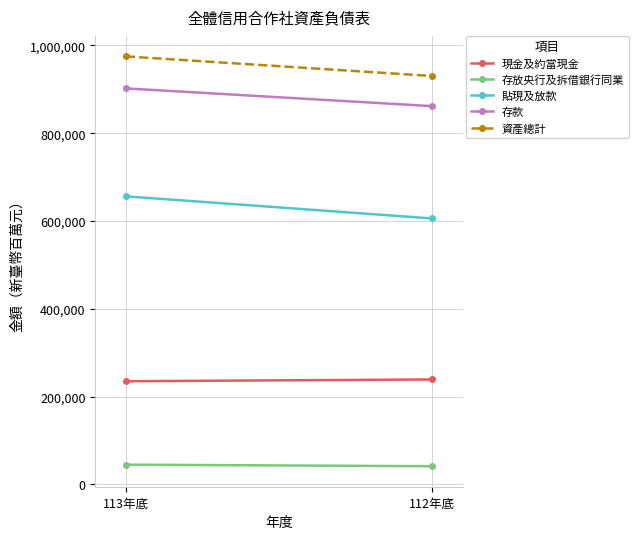

Reading right to left, list all the values displayed in this chart.

現金及約當現金: 239026	234971
存放央行及拆借銀行同業: 41345	44934
貼現及放款: 605802	656170
存款: 861677	902097
資產總計: 930316	975005